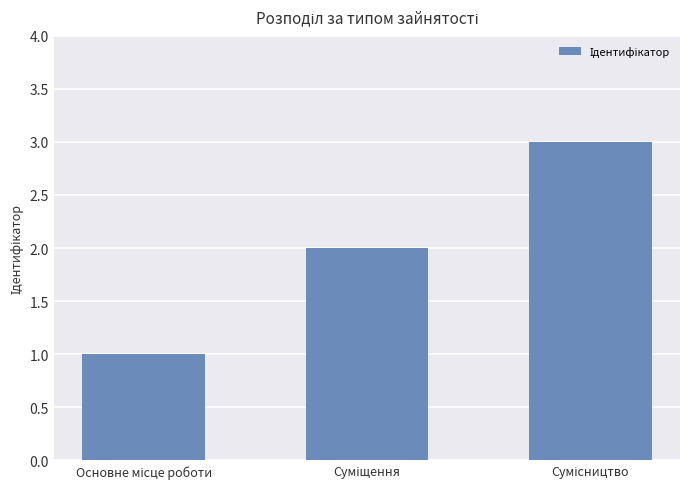

What is the maximum value shown in the chart?

3